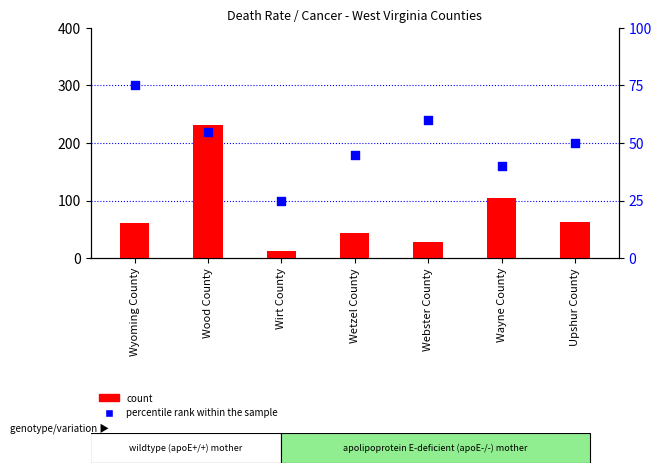

At how many categories does at least one series exceed 124?

1